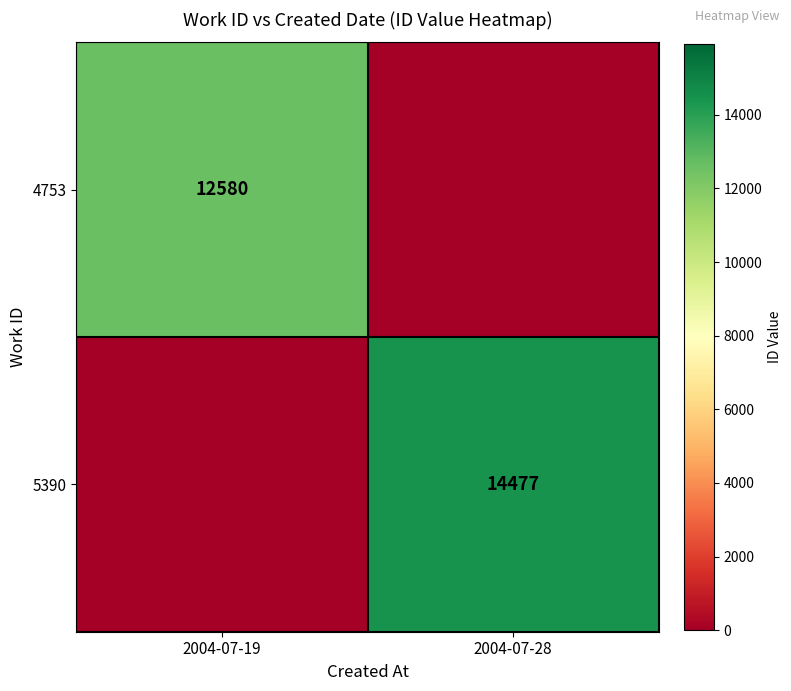

Is it true that 5390 equals 6053 at 2004-07-28?

False